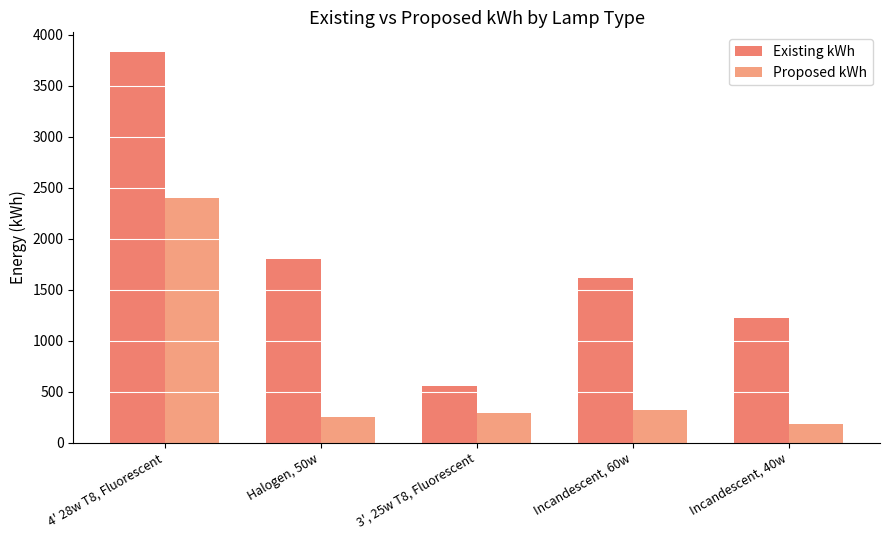

Does the chart contain any negative values?

No